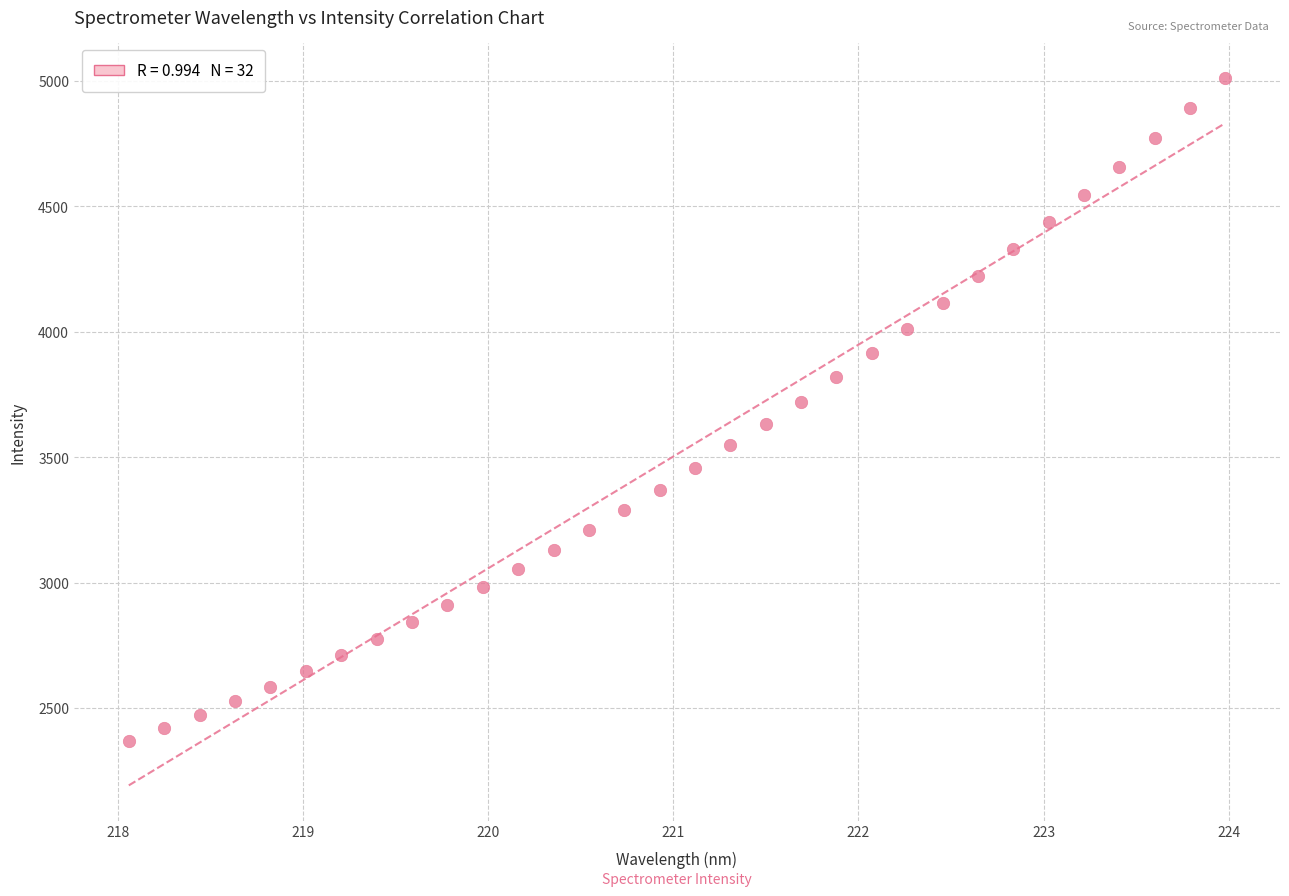

What is the range of Y values (max minus min)?

2643.5